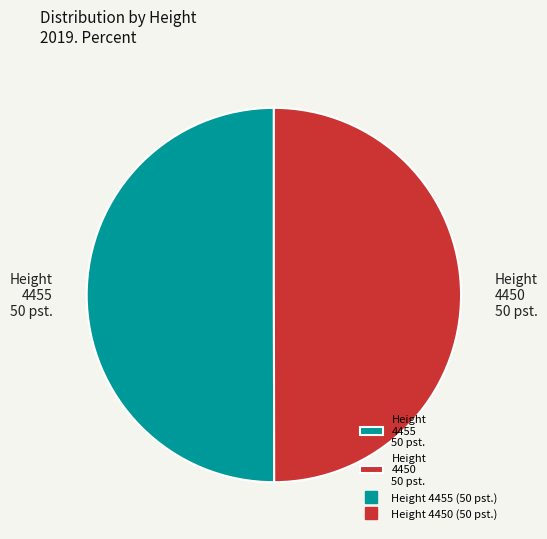

Combined, do Height 4455 50 pst. and Height 4450 50 pst. account for over 50%?

Yes